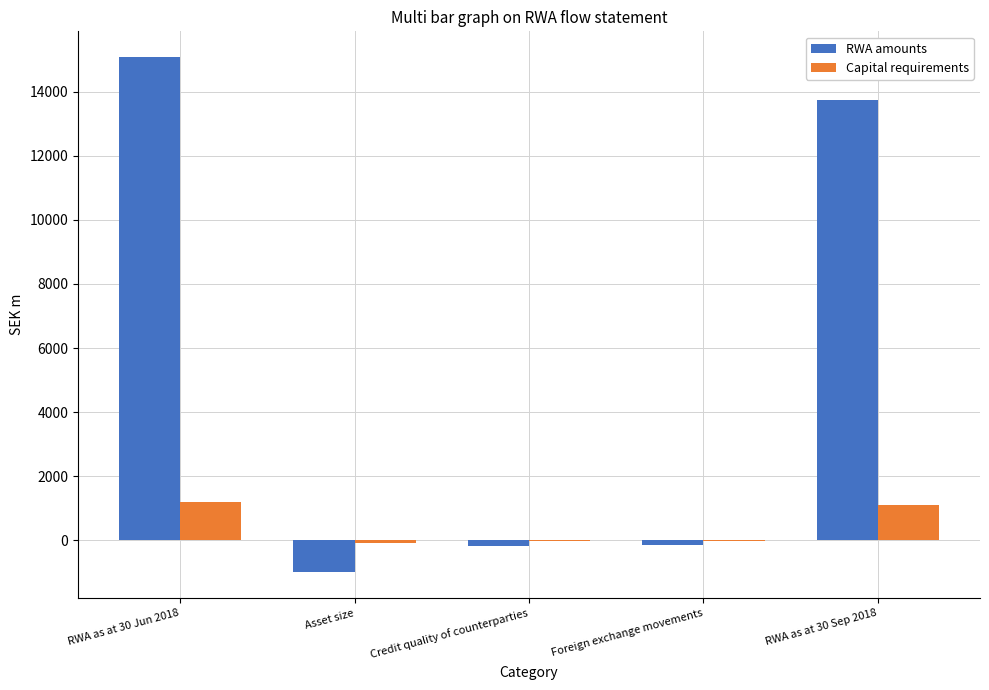

Which series changed the most between Foreign exchange movements and RWA as at 30 Sep 2018?

RWA amounts